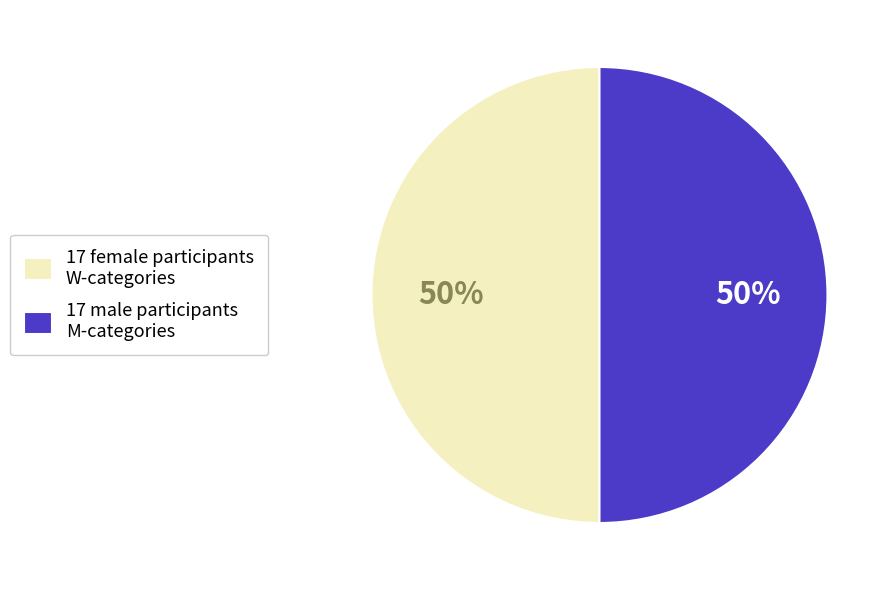

To the nearest percent, what is the combined percentage of 17 male participants M-categories and 17 female participants W-categories?

100%